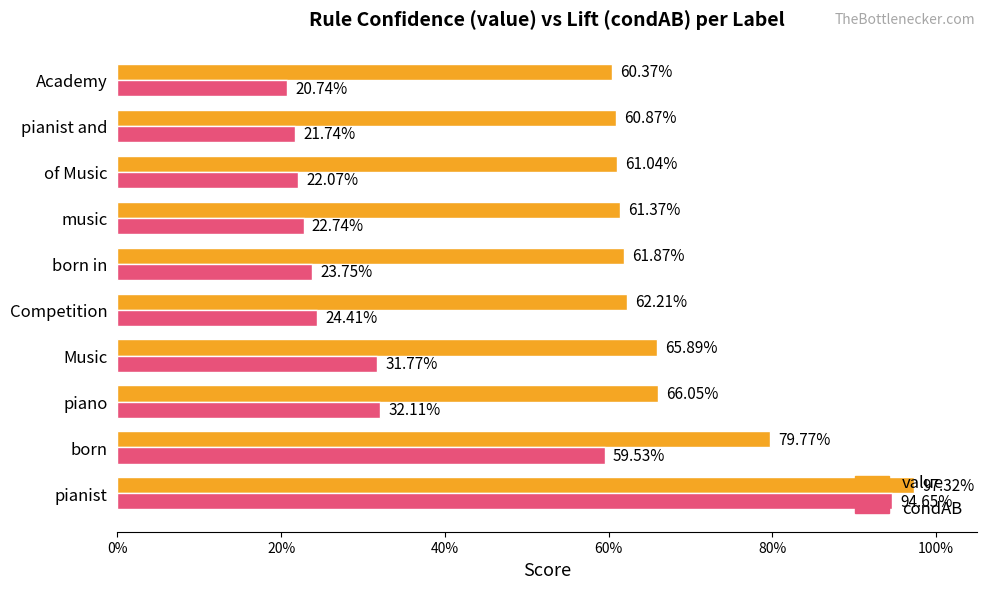

What are all the series names shown in the legend?

value, condAB